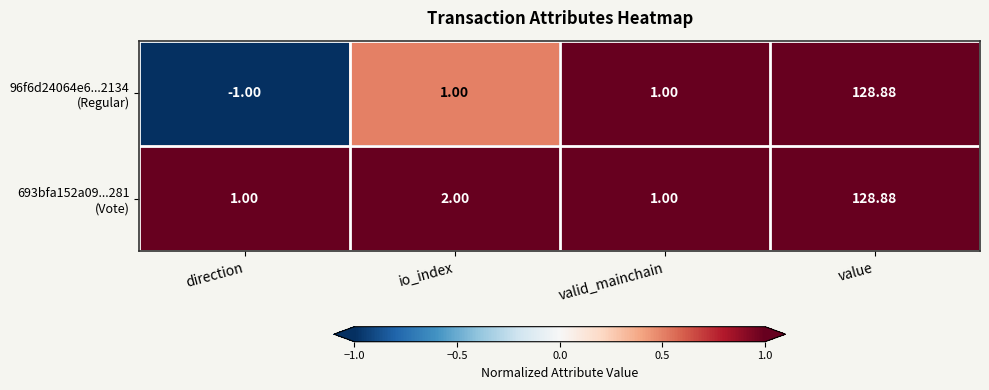

At which category is the sum across all series the highest?

value